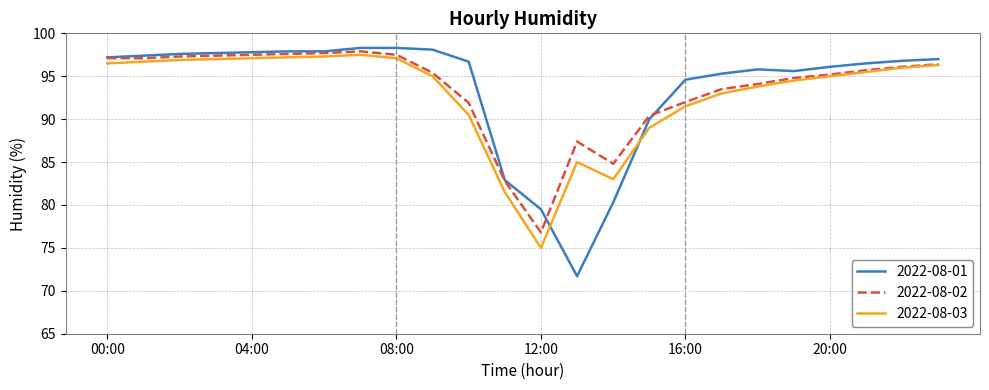

What is the lowest value of the 2022-08-02 series?

76.8